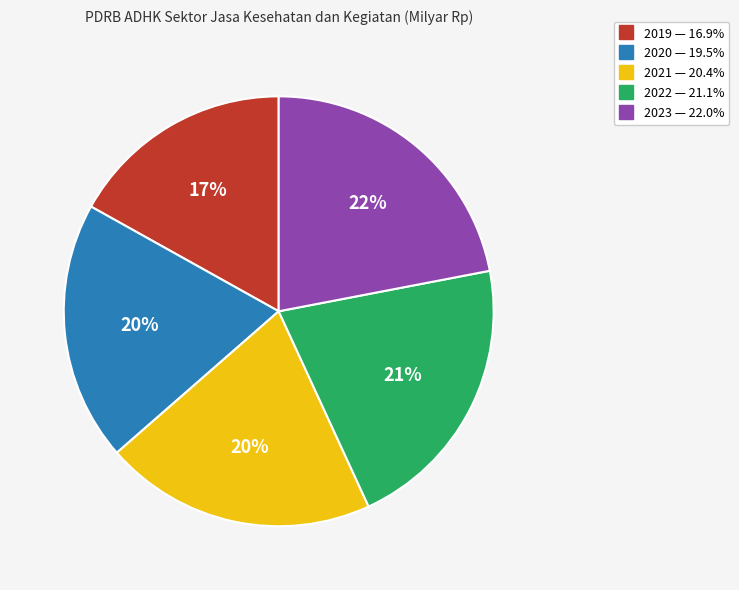

Which category has the smallest portion of the pie?

2019